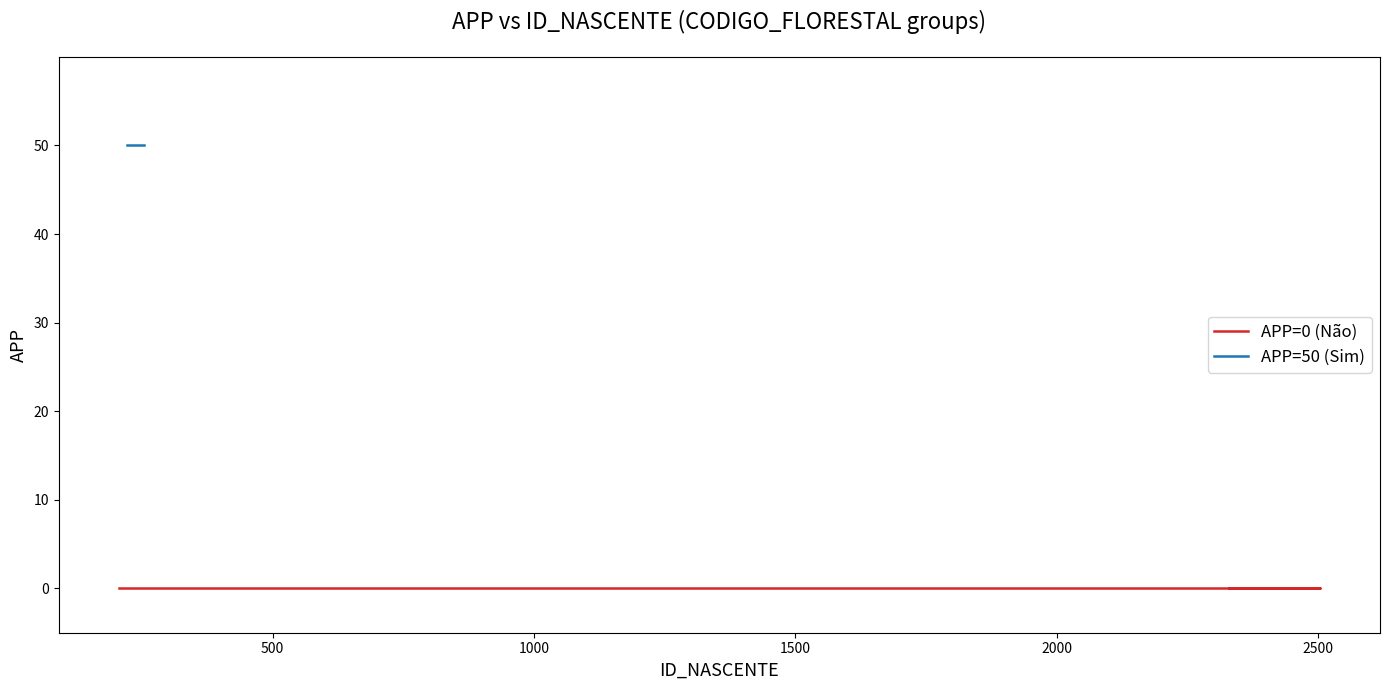

Rank the series by their maximum value, from lowest to highest.

APP=0 (Não), APP=50 (Sim)